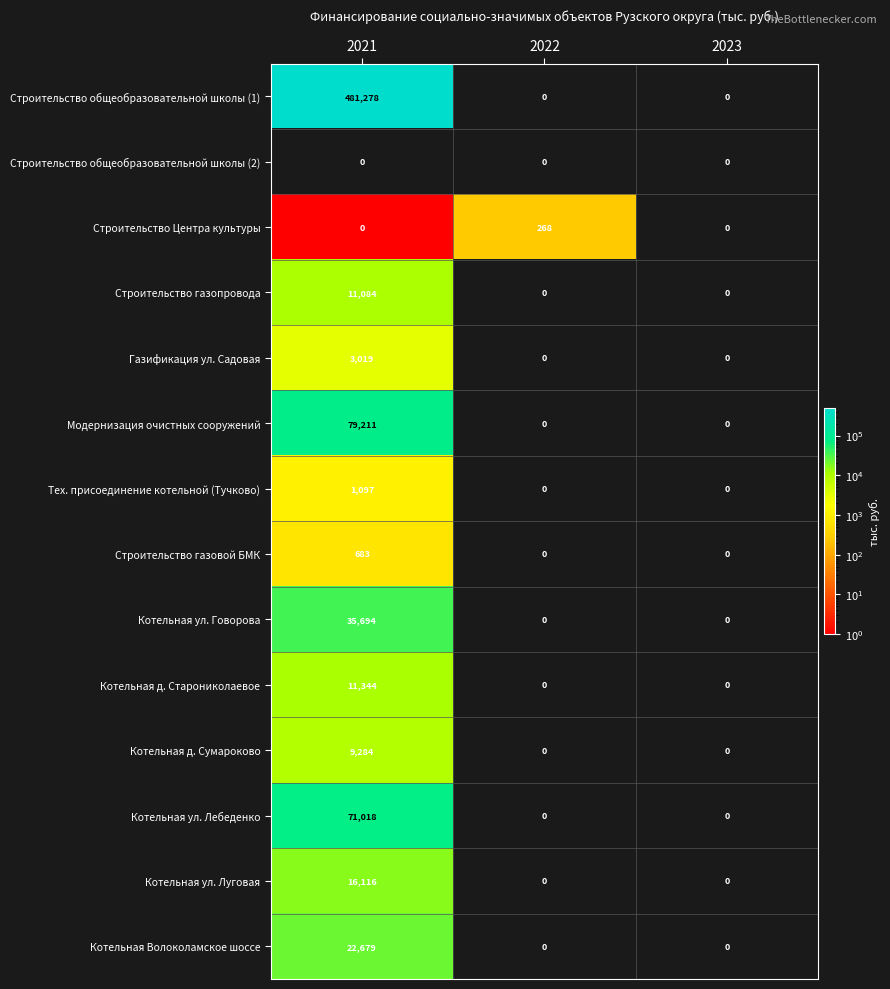

At which label does Котельная ул. Луговая reach its peak?

2021